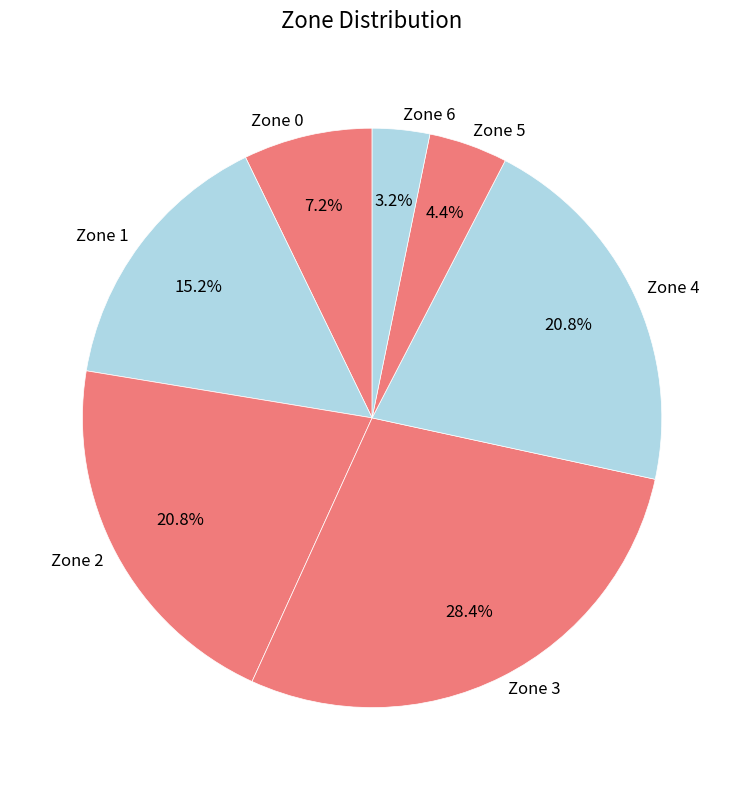

Between Zone 6 and Zone 5, which is larger?

Zone 5